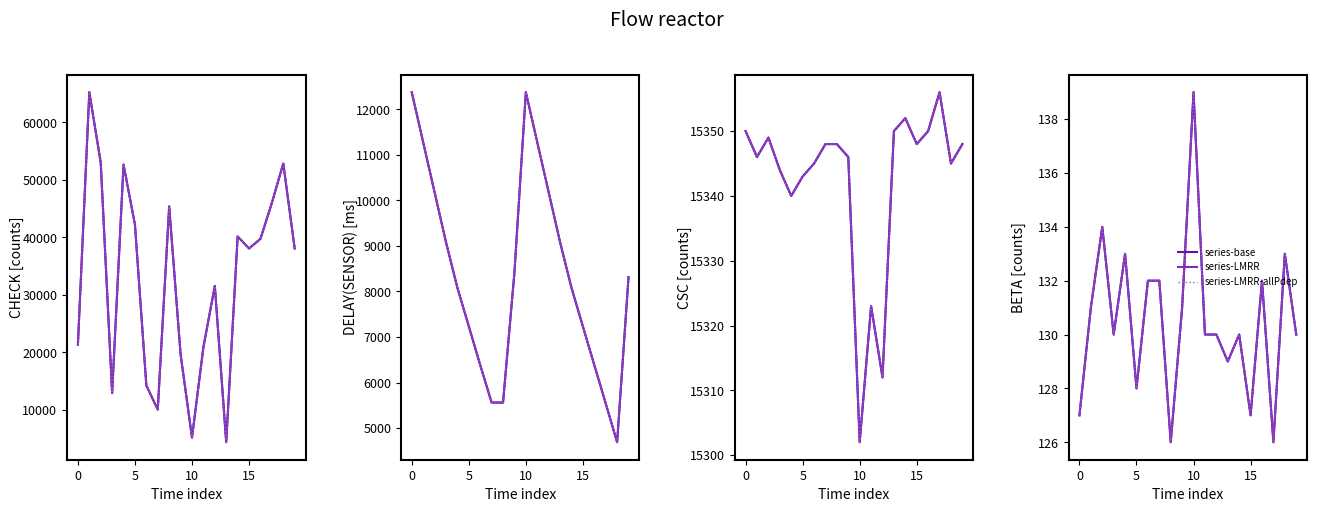

The value of series-LMRR at 13 is 129. True or false?

True